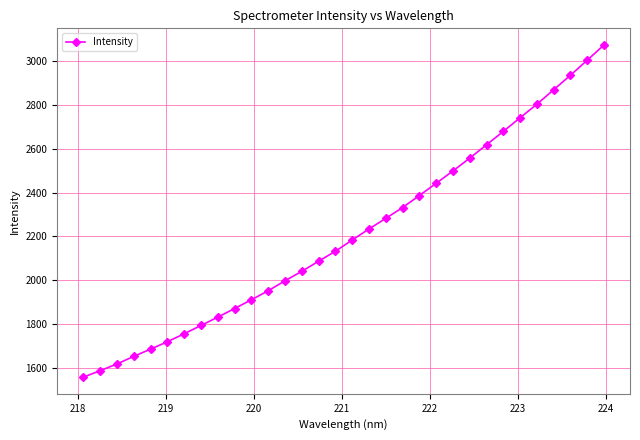

What is the greatest value displayed?

3073.0